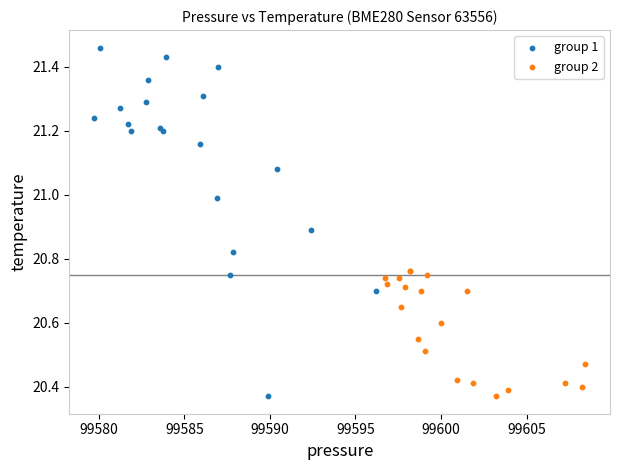

Which series has the largest Y range (max minus min)?

group 1